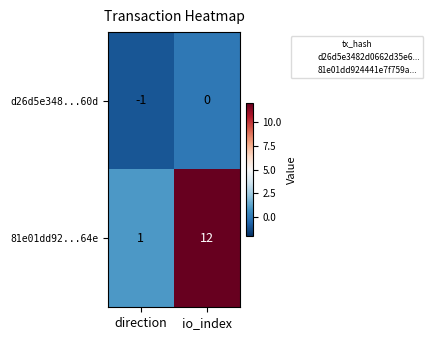

True or false: d26d5e348...60d has a value of 0 at io_index.

True